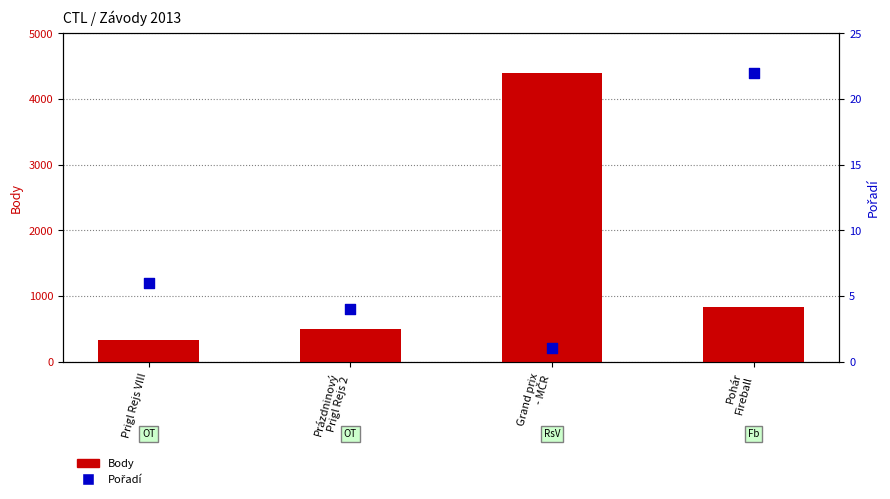

Which series reaches the maximum Y coordinate?

Body